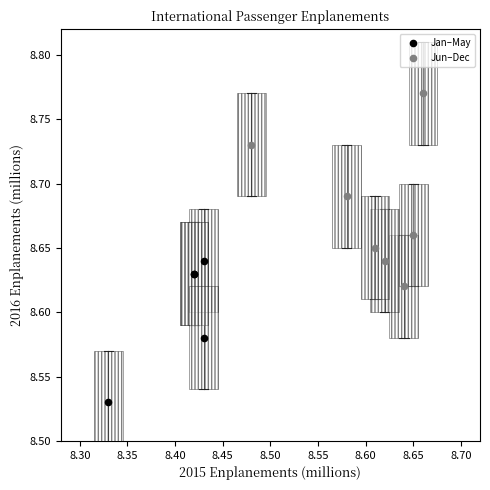

Which series contains the highest Y value?

Jun–Dec